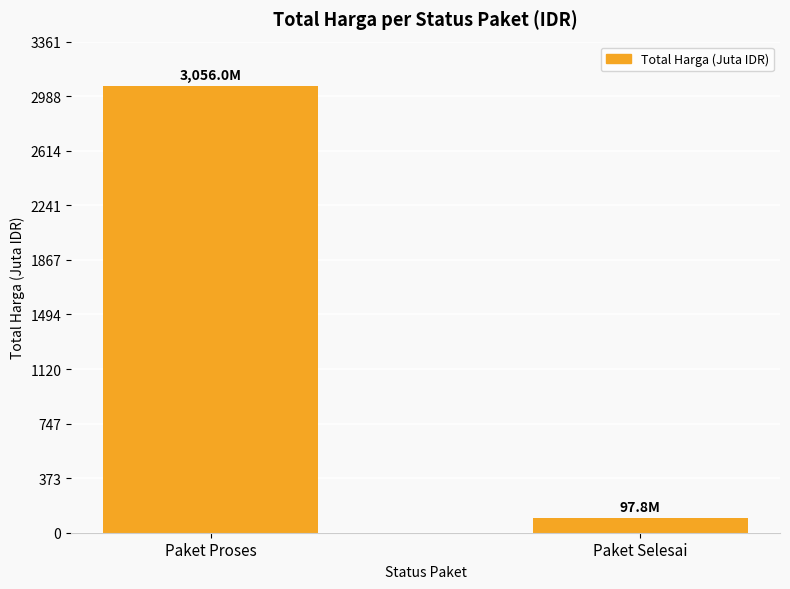

Are the bars grouped side by side (vs. stacked)?

No